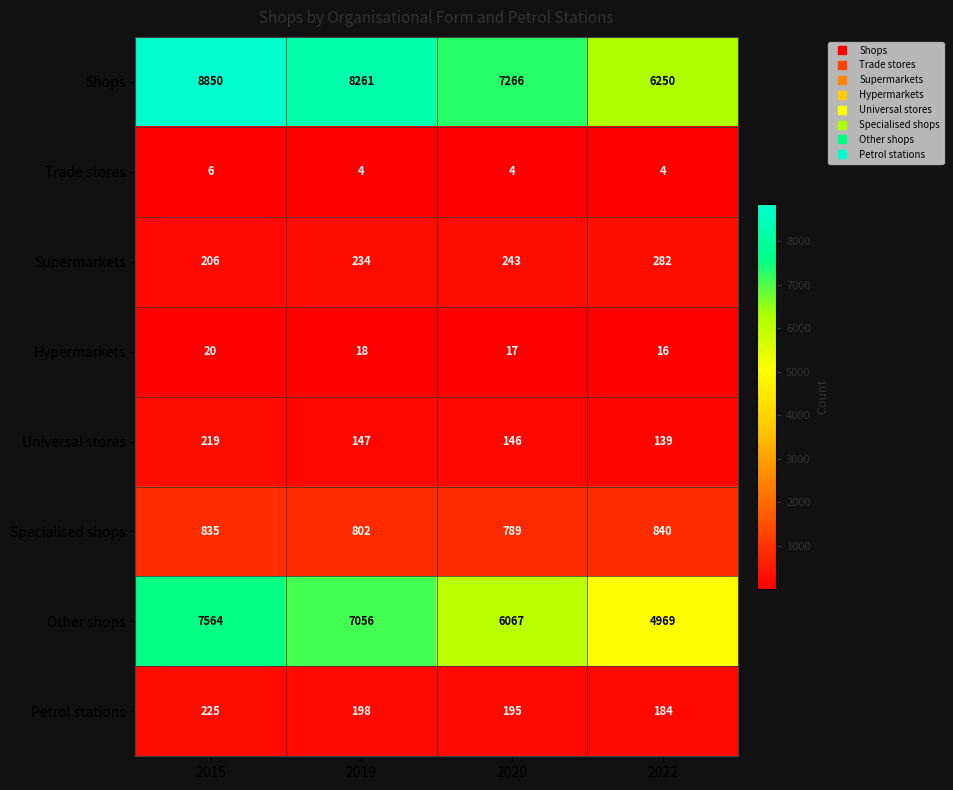

What is the sum of the Other shops values at 2022 and 2015?

12533